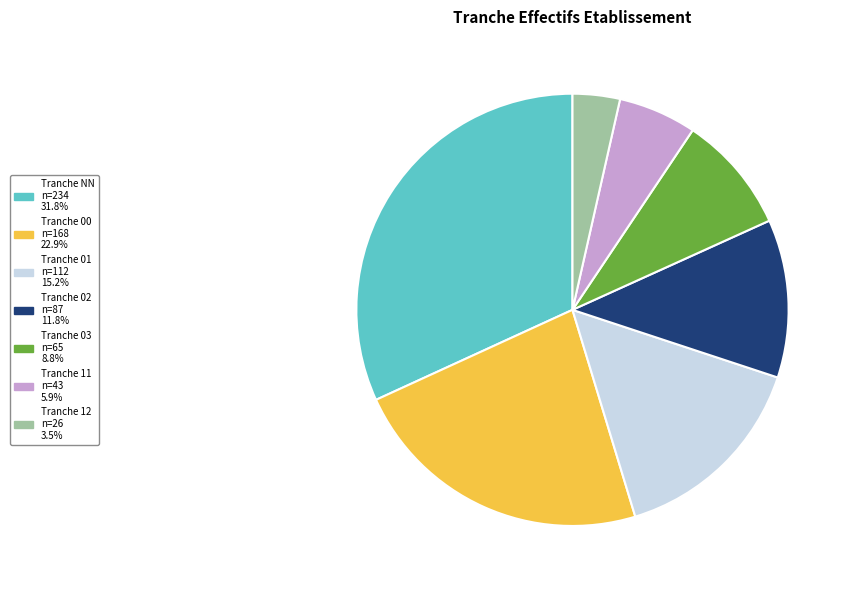

Does any single category account for the majority?

No